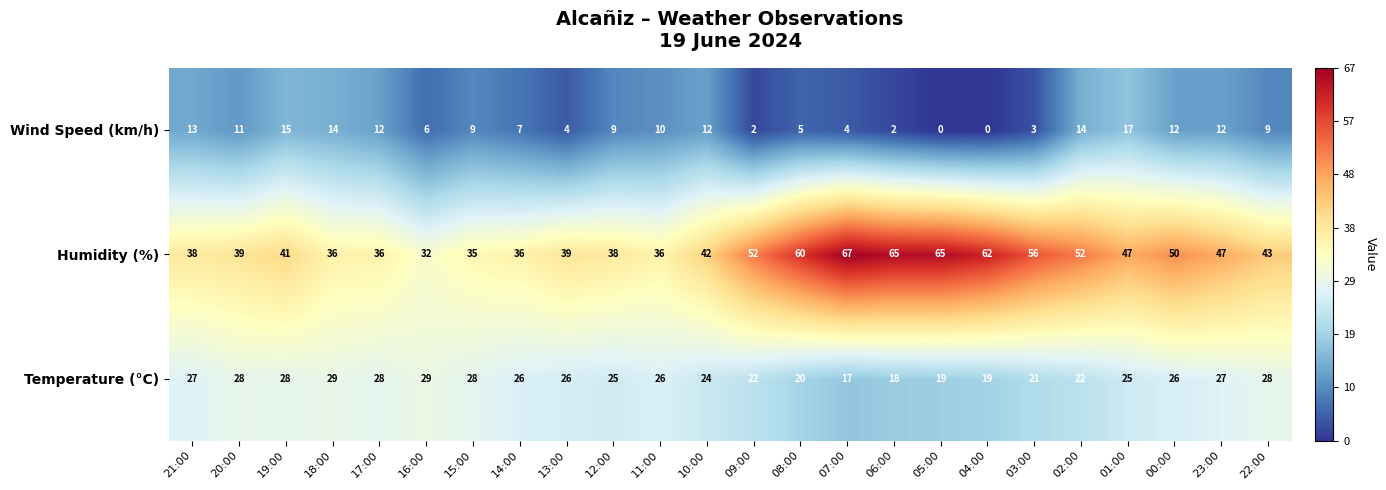

True or false: Temperature (°C) has a value of 40 at 17:00.

False